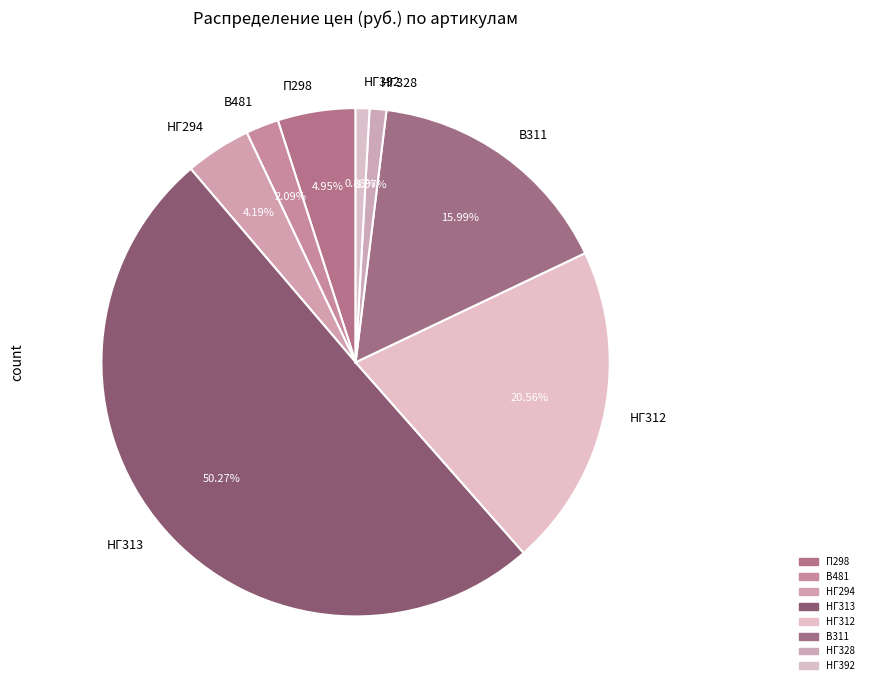

Which category accounts for the majority?

НГ313